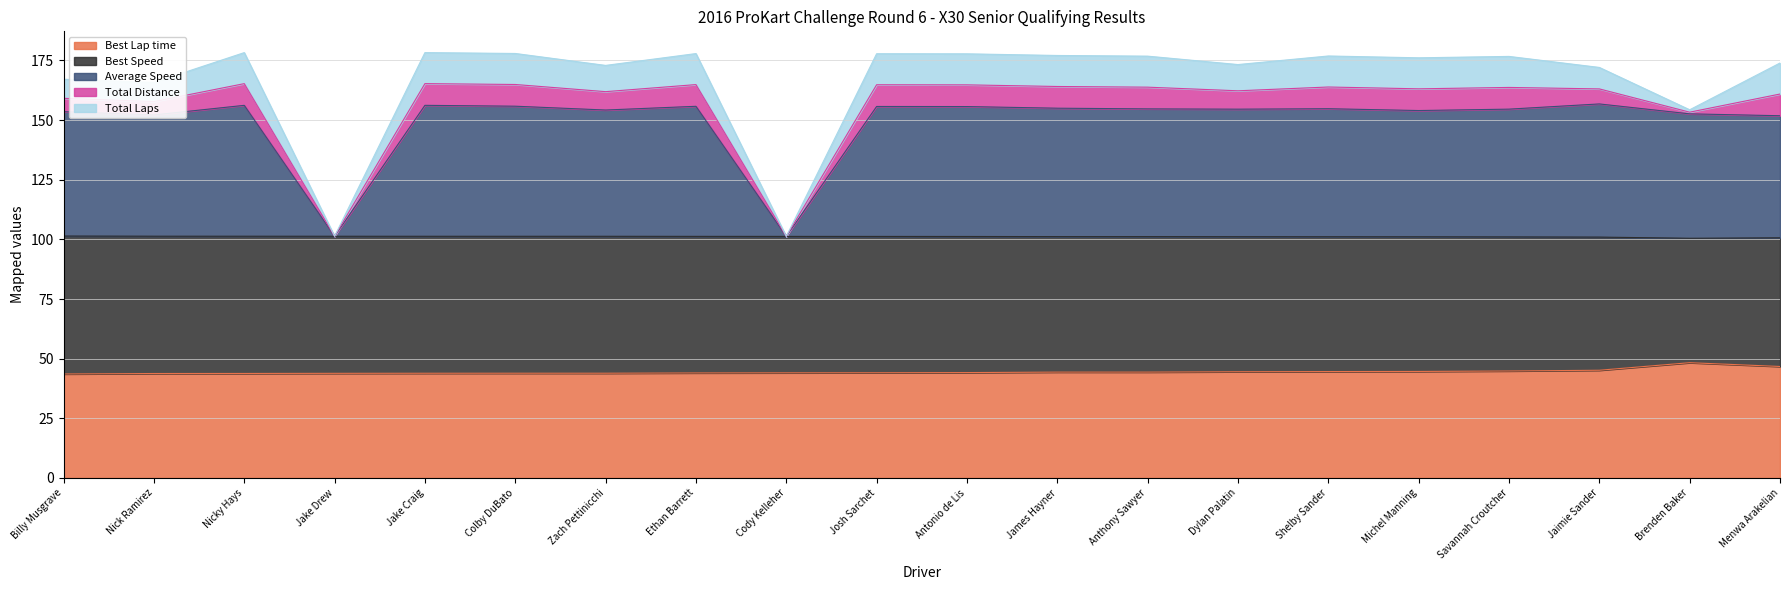

Between Jaimie Sander and Nick Ramirez, which is larger?

Jaimie Sander